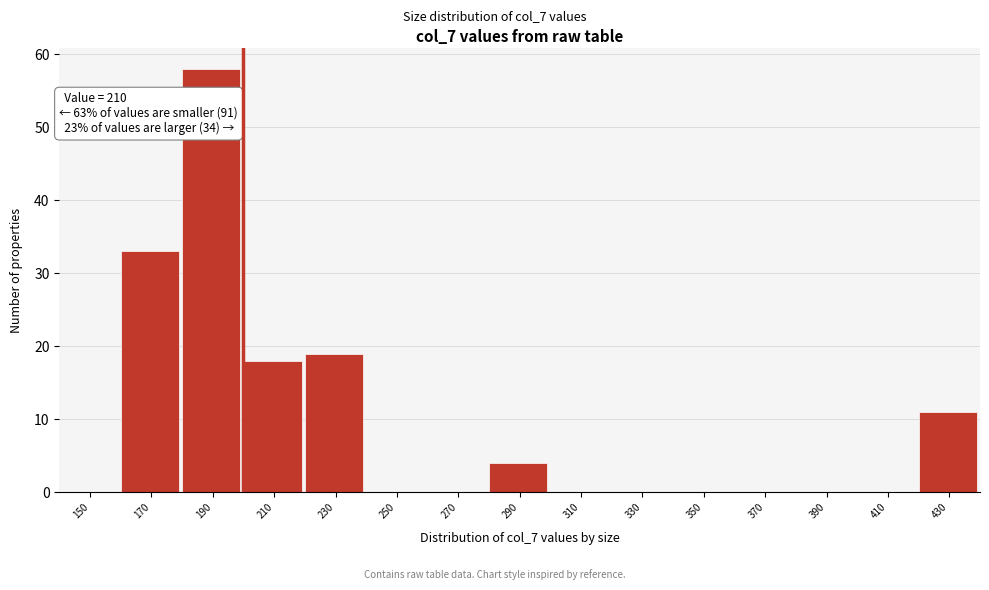

Reading left to right, extract all data points from this chart.

150=0	170=33	190=58	210=18	230=19	250=0	270=0	290=4	310=0	330=0	350=0	370=0	390=0	410=0	430=11